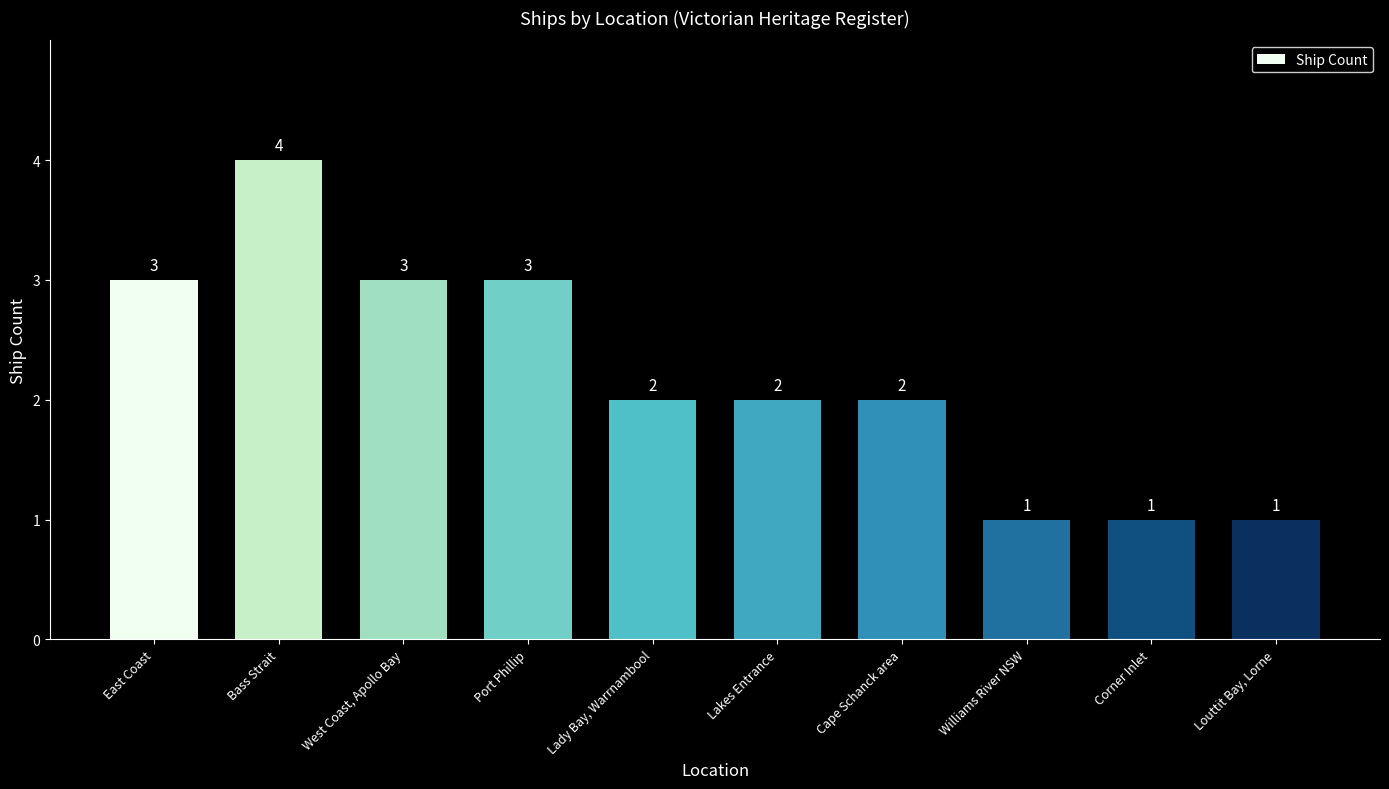

What is the change in value from West Coast, Apollo Bay to Lady Bay, Warrnambool?

-1